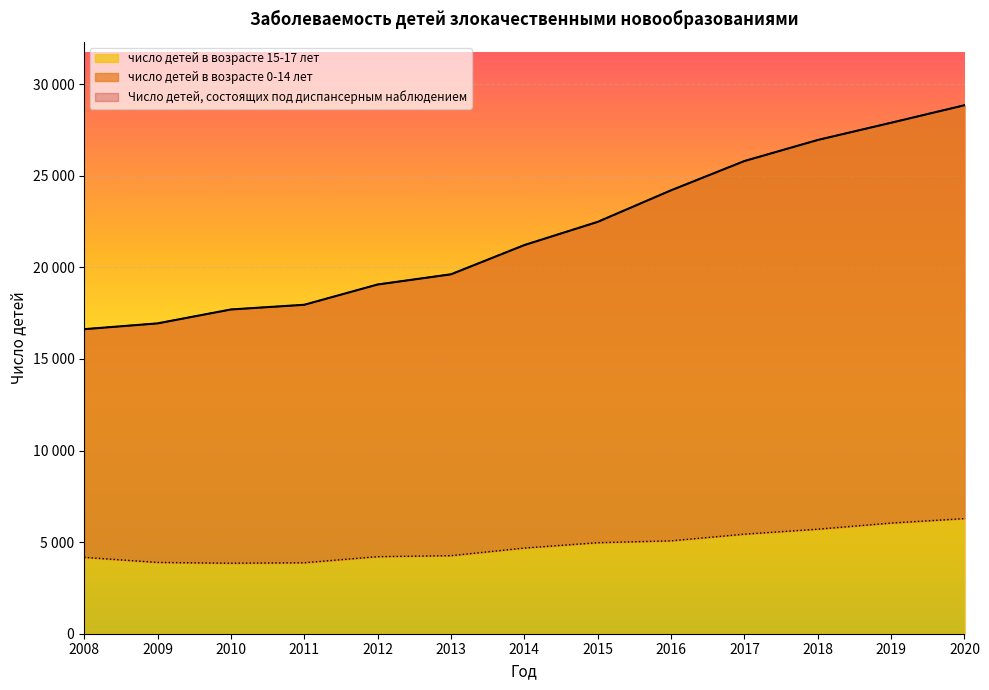

Which label corresponds to the smallest value in the chart?

2010